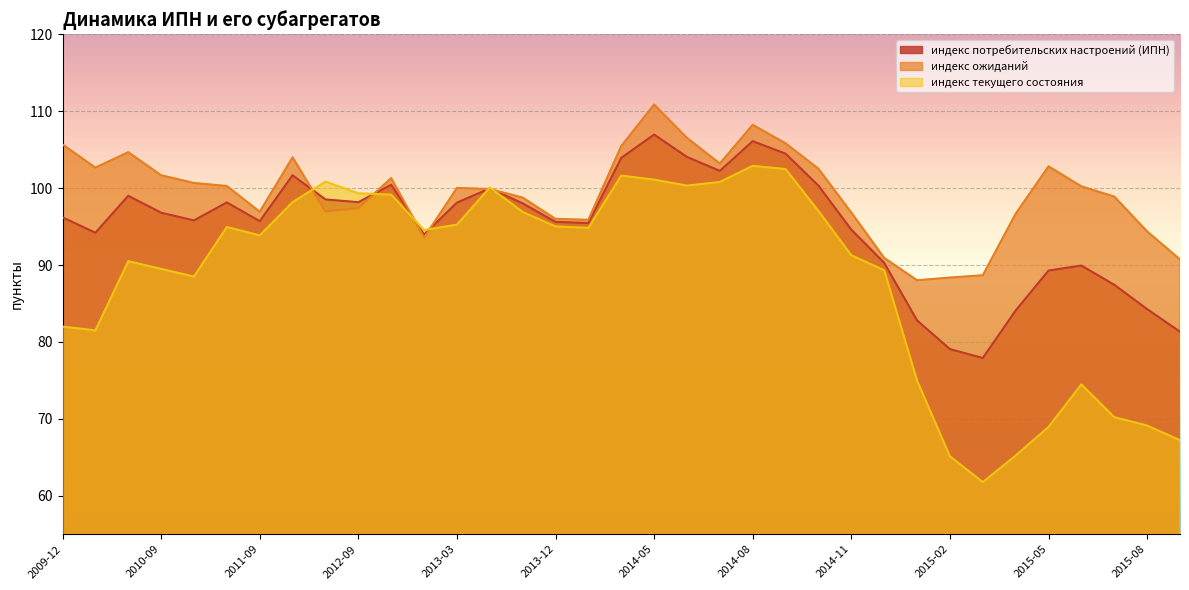

Which series has the widest spread of values?

индекс текущего состояния